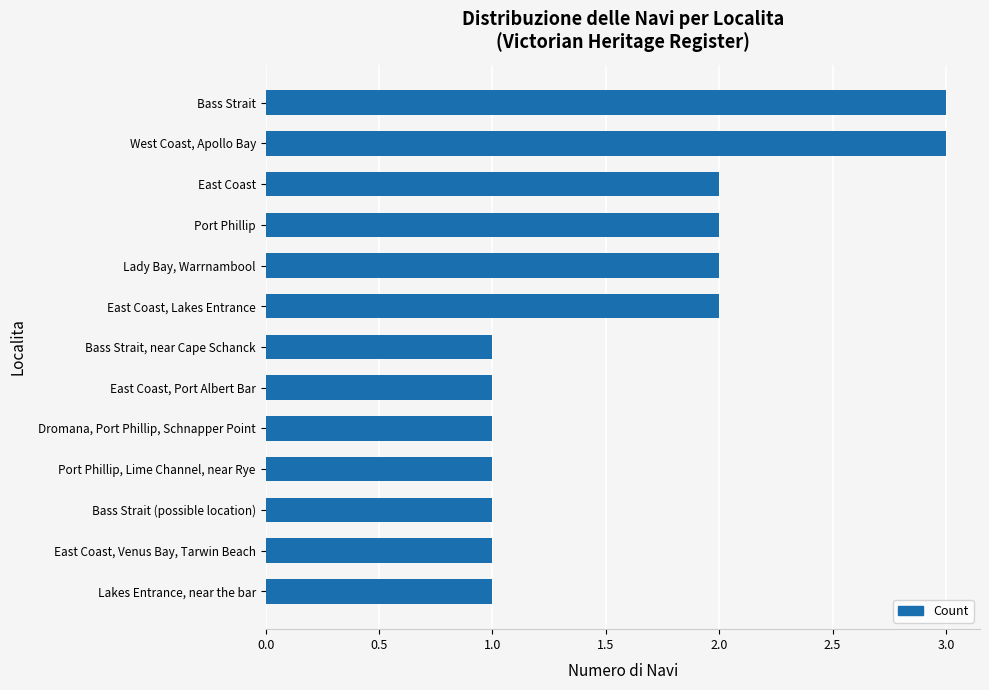

What is the greatest value displayed?

3